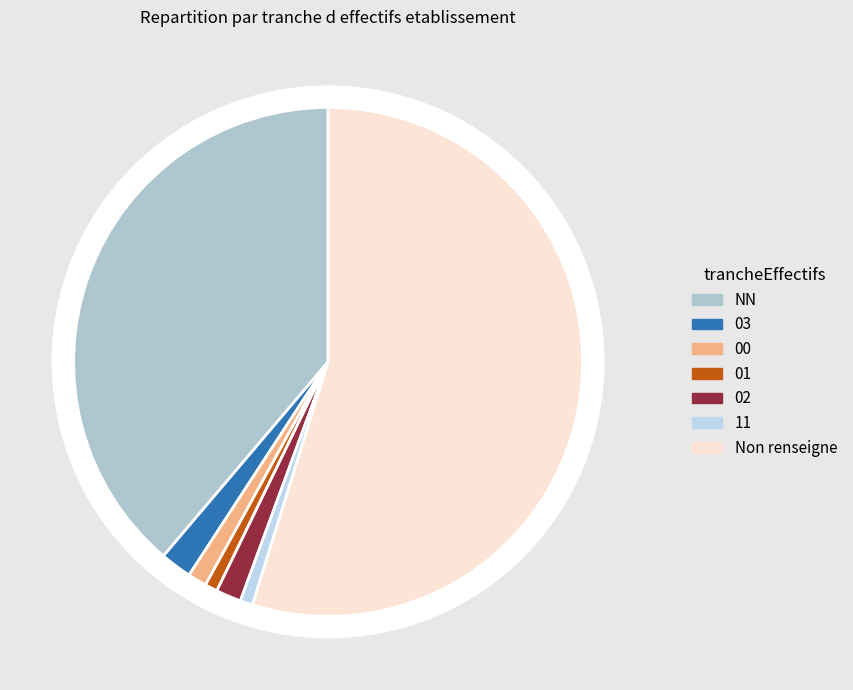

What portion of the pie excludes NN?

61.2%